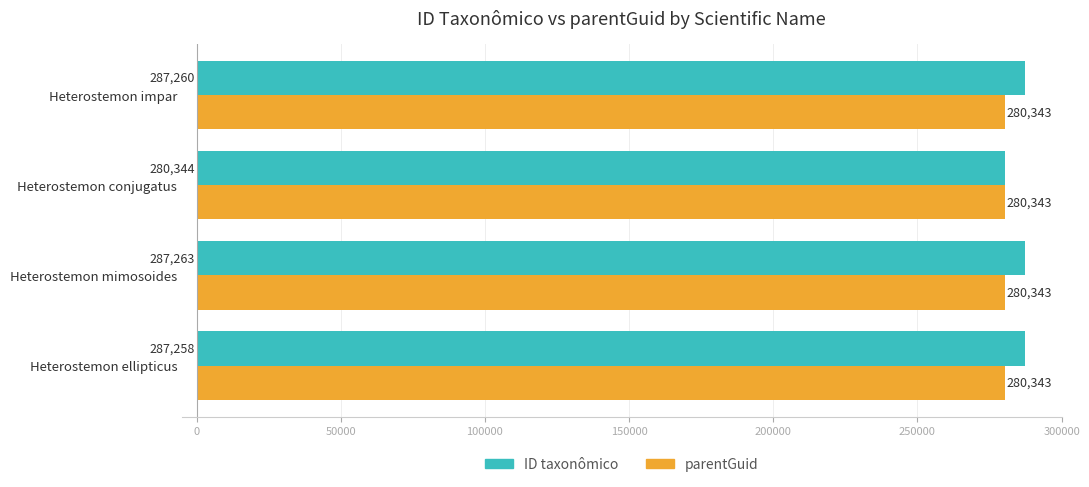

At how many categories does at least one series exceed 285478?

3